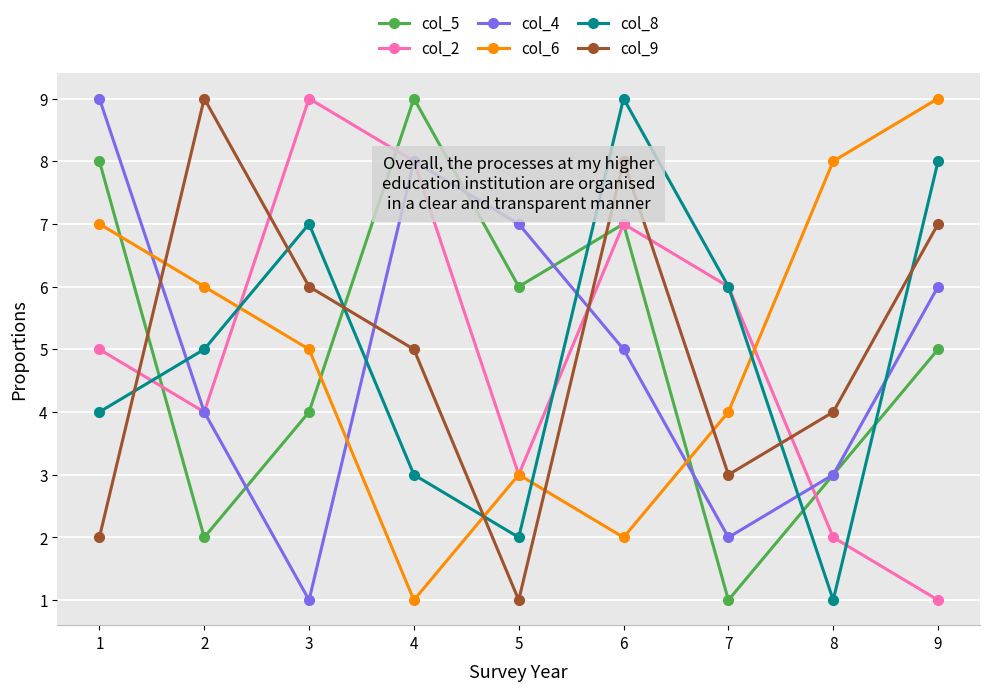

How many lines are shown in the chart?

6